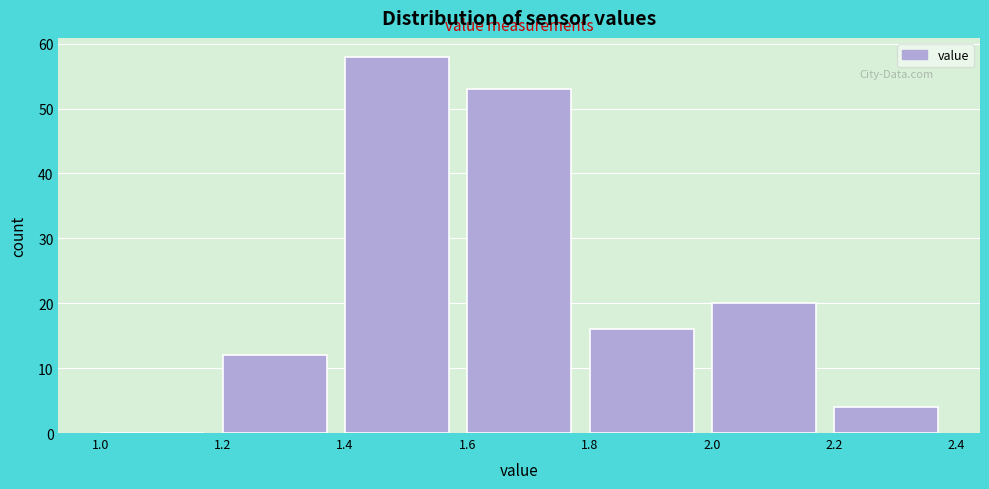

What is the height of the bar covering 1.4 to 1.6 on the x-axis? The values are not printed on the chart, so give them approximately, as read against the axis.

58